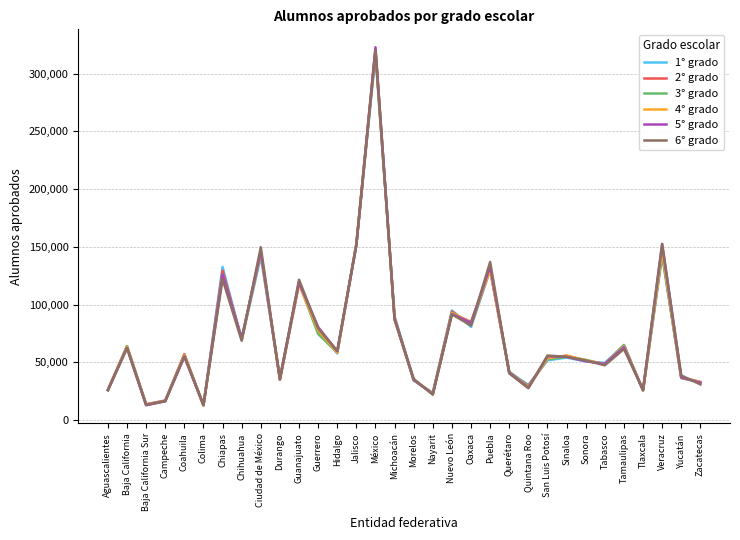

At how many categories does at least one series exceed 282786?

1